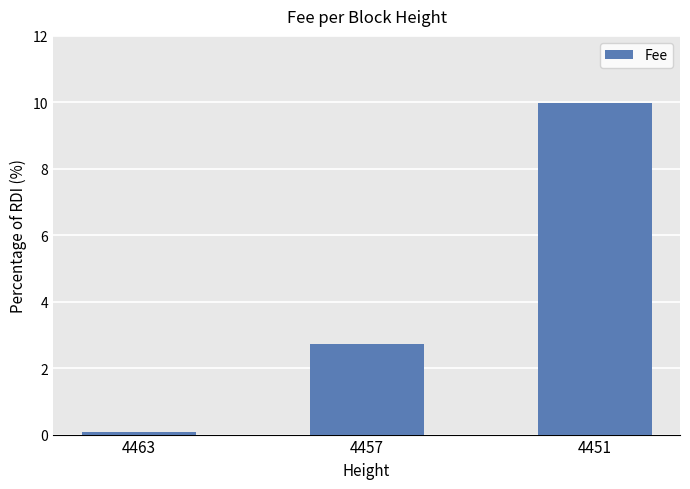

Rank the categories by value from highest to lowest.

4451, 4457, 4463